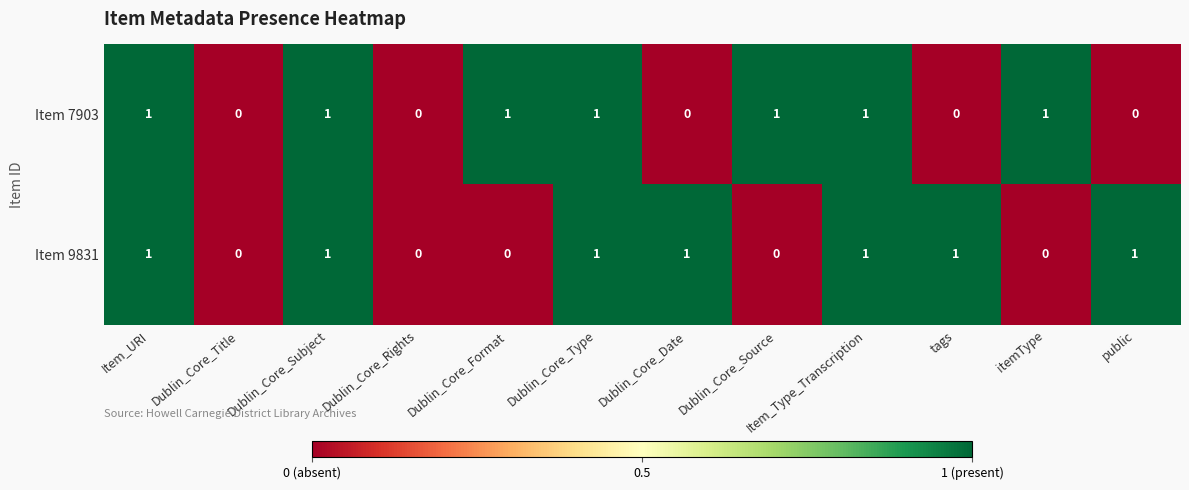

What is the sum of all Item 7903 values?

7